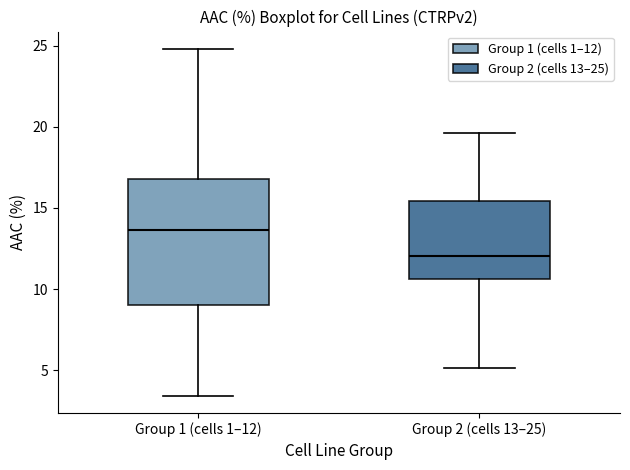

Where does the upper whisker of the box for Group 2 (cells 13–25) end on the y-axis? The values are not printed on the chart, so give them approximately, as read against the axis.

19.5